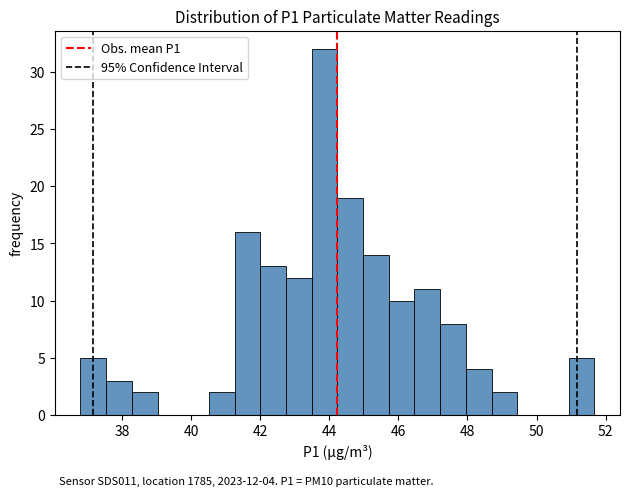

Read against the x-axis, roughly where is the centre of the tallest bar?

43.8